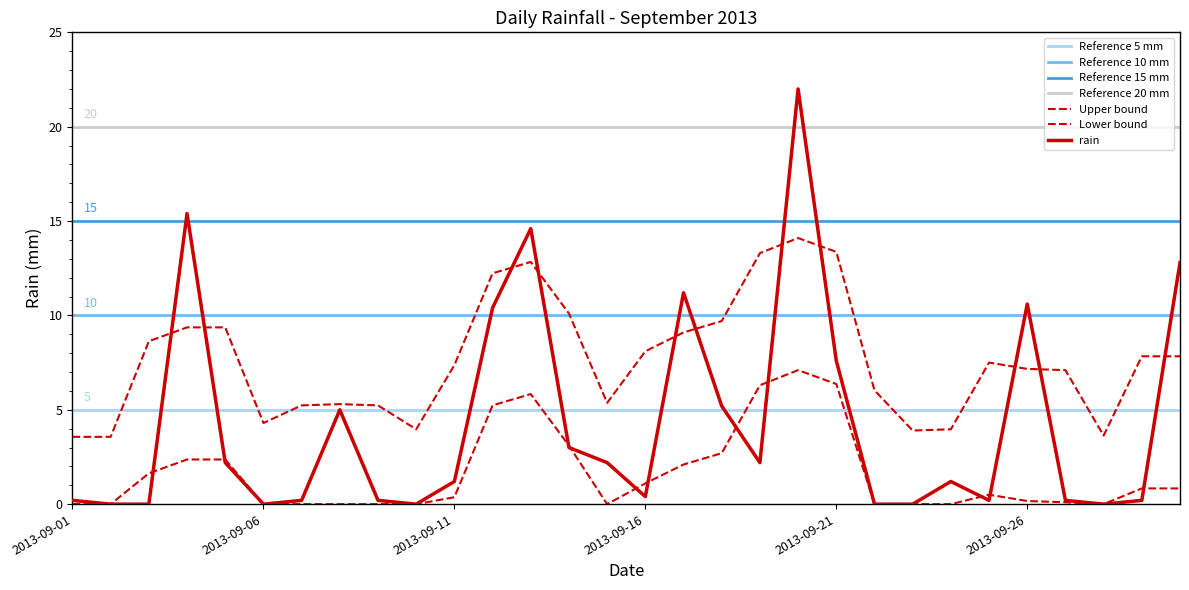

Reading left to right, extract all data points from this chart.

2013-09-01=0.2	2013-09-02=0.0	2013-09-03=0.0	2013-09-04=15.4	2013-09-05=2.2	2013-09-06=0.0	2013-09-07=0.2	2013-09-08=5.0	2013-09-09=0.2	2013-09-10=0.0	2013-09-11=1.2	2013-09-12=10.4	2013-09-13=14.6	2013-09-14=3.0	2013-09-15=2.2	2013-09-16=0.4	2013-09-17=11.2	2013-09-18=5.2	2013-09-19=2.2	2013-09-20=22.0	2013-09-21=7.6	2013-09-22=0.0	2013-09-23=0.0	2013-09-24=1.2	2013-09-25=0.2	2013-09-26=10.6	2013-09-27=0.2	2013-09-28=0.0	2013-09-29=0.2	2013-09-30=12.8